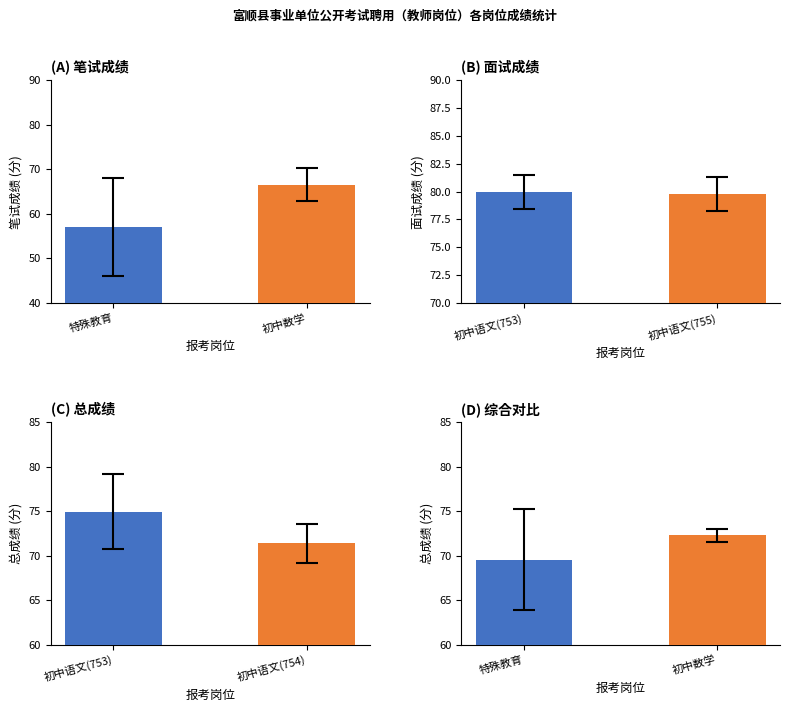

List the series in order of their overall mean, lowest first.

笔试成绩, 总成绩, 面试成绩